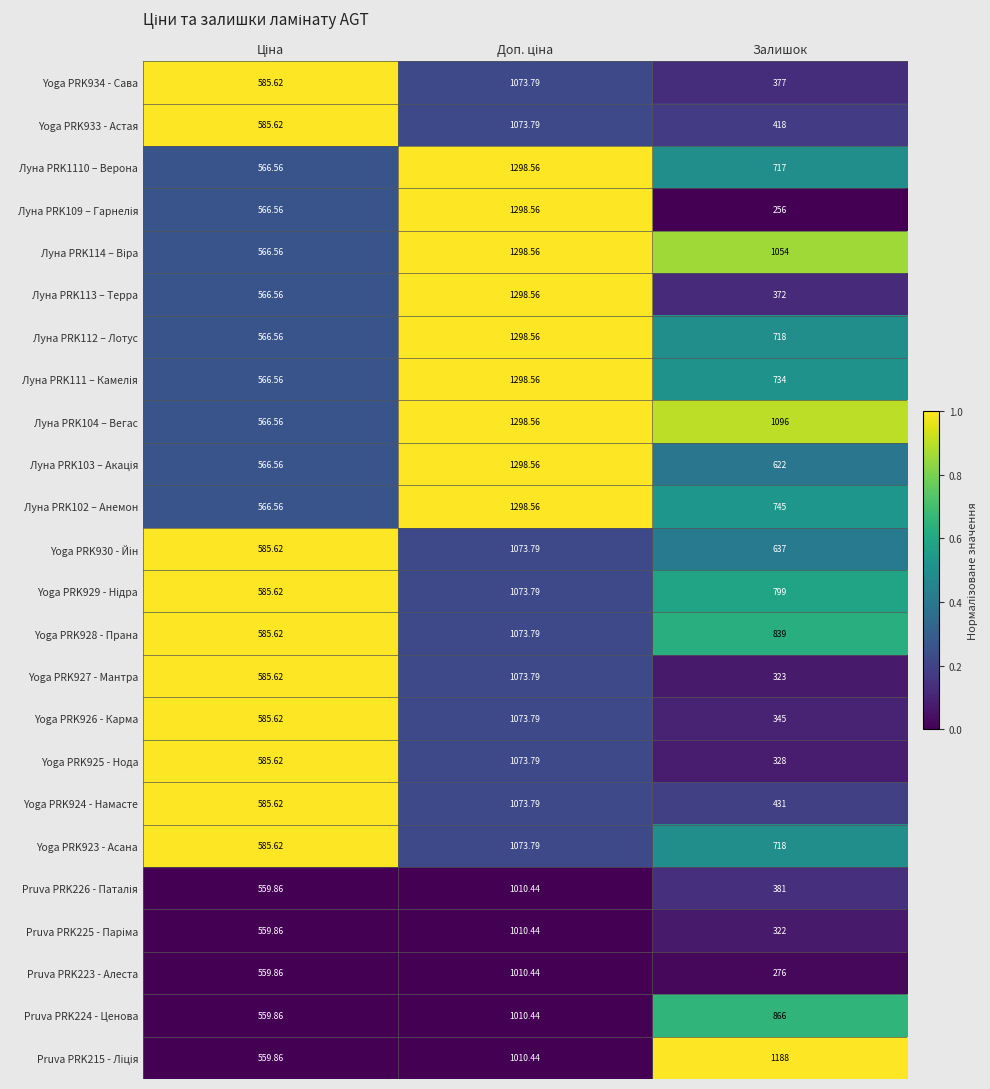

Which label corresponds to the smallest value in the chart?

Залишок